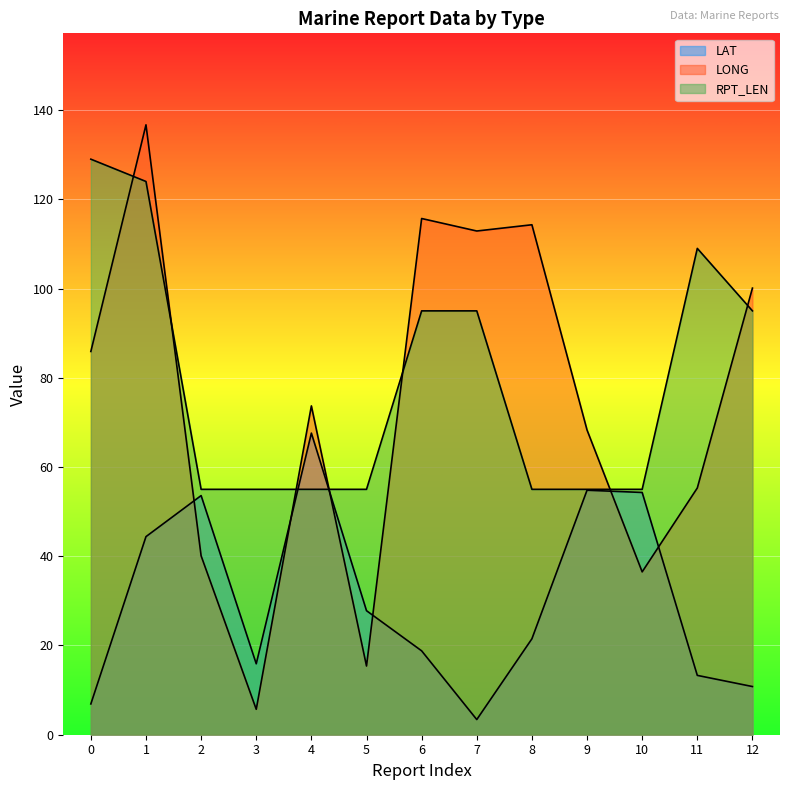

Reading left to right, extract all data points from this chart.

LAT: 6.9	44.4	53.6	15.9	67.6	27.8	18.8	3.4	21.5	54.8	54.3	13.3	10.8
LONG: 85.9	136.7	40.1	5.7	73.7	15.4	115.7	112.9	114.3	68.3	36.5	55.3	100.1
RPT_LEN: 129.0	124.0	55.0	55.0	55.0	55.0	95.0	95.0	55.0	55.0	55.0	109.0	95.0